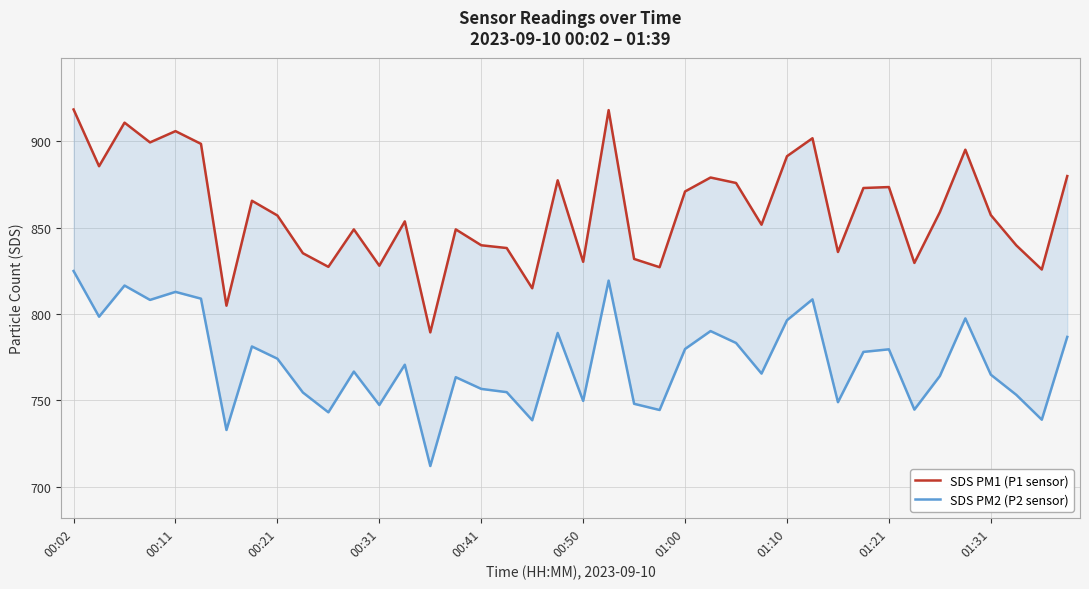

At which category is the sum across all series the highest?

00:02